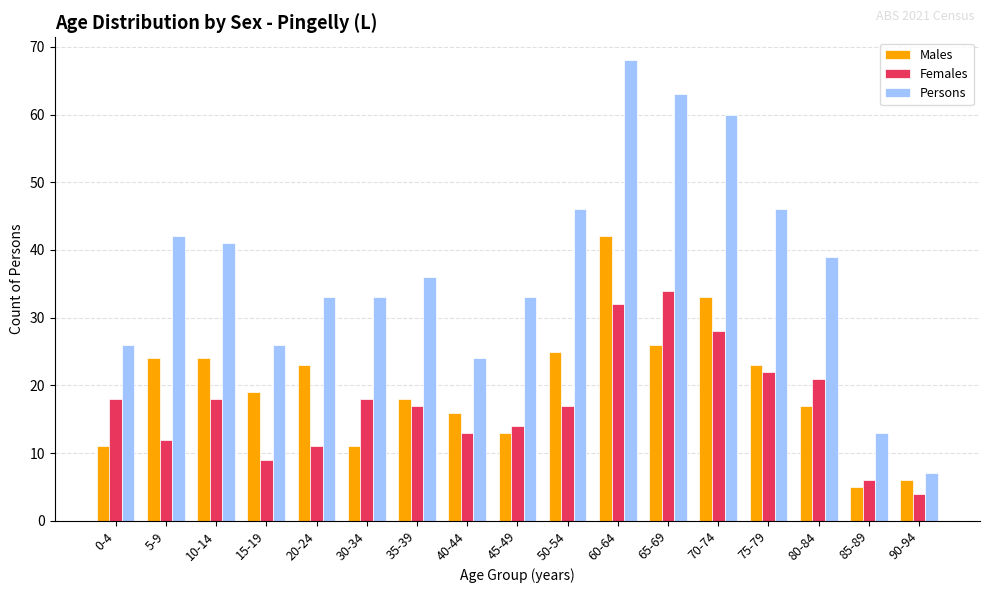

What is the total value across all series at 65-69?

123